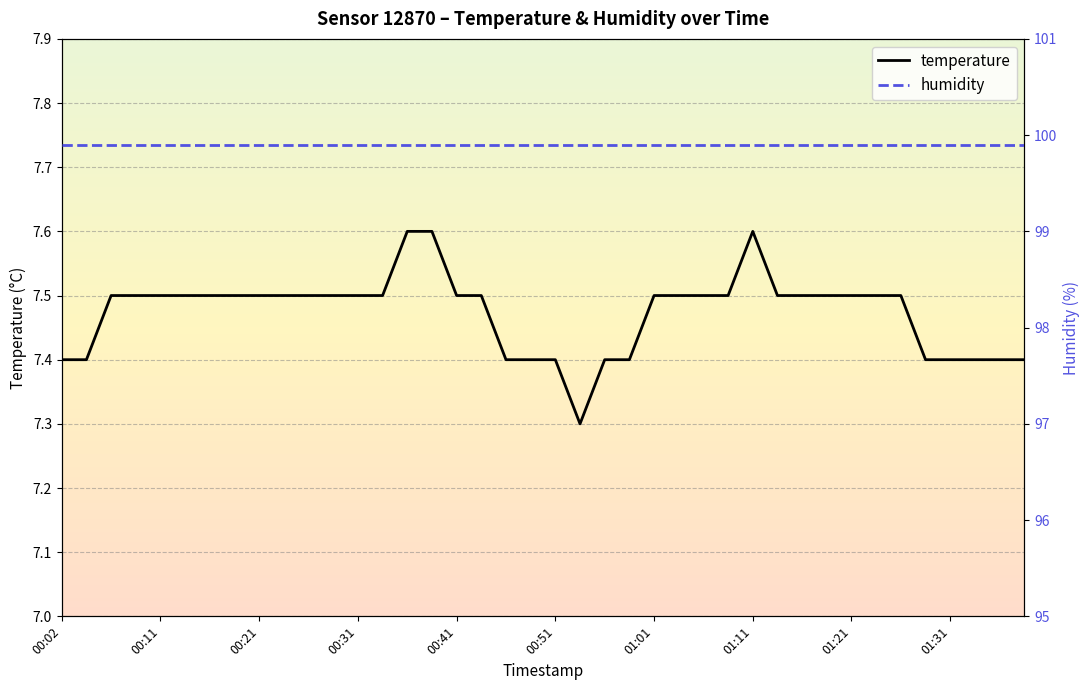

Which has a higher value, 00:39 or 00:51?

00:39